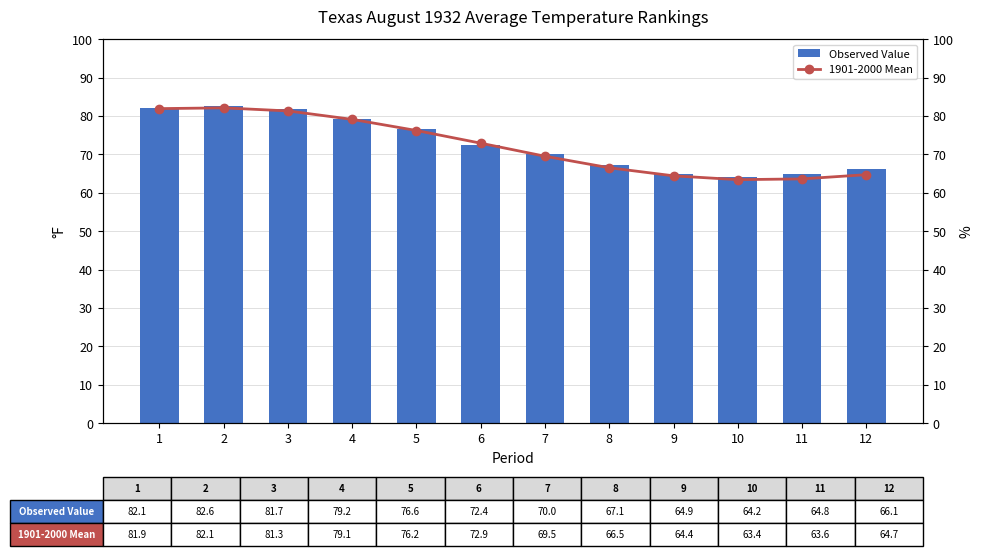

What are all the series names shown in the legend?

Observed Value, 1901-2000 Mean